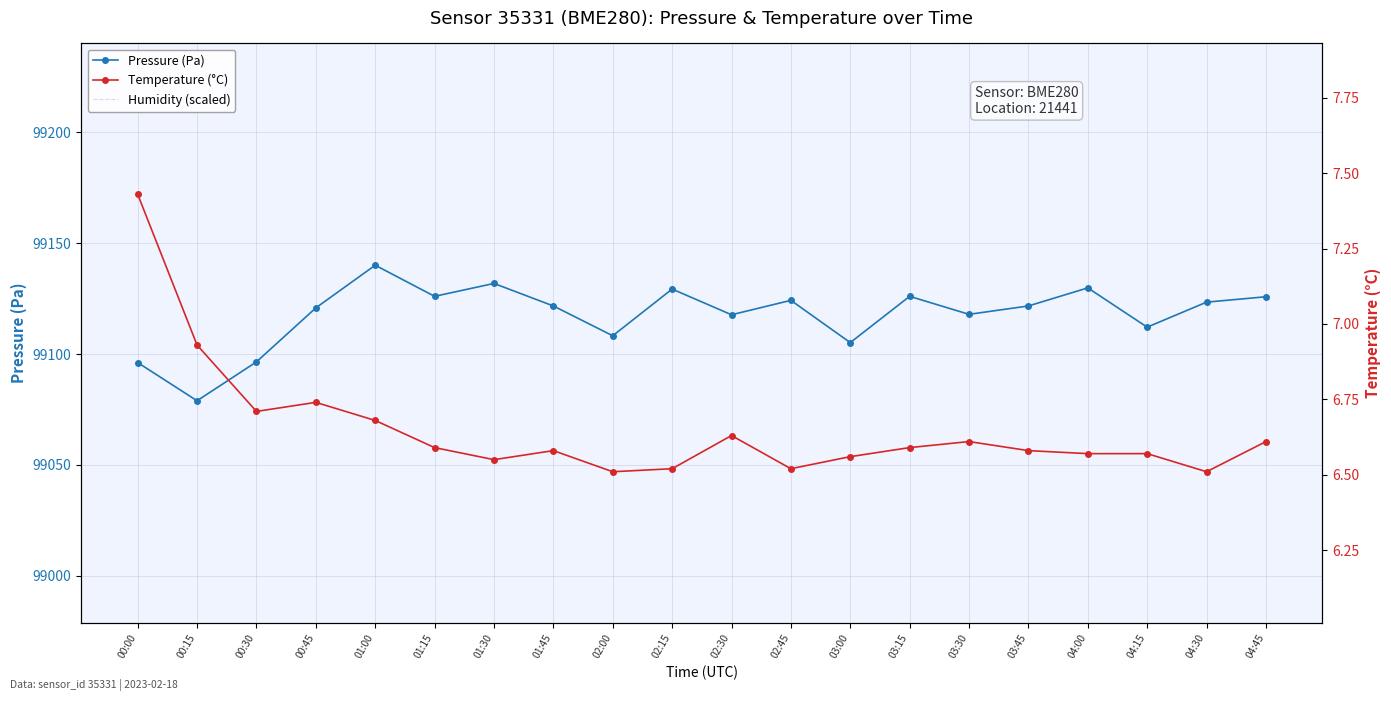

Rank the series by their maximum value, from lowest to highest.

Temperature (°C), Pressure (Pa), Humidity (scaled)